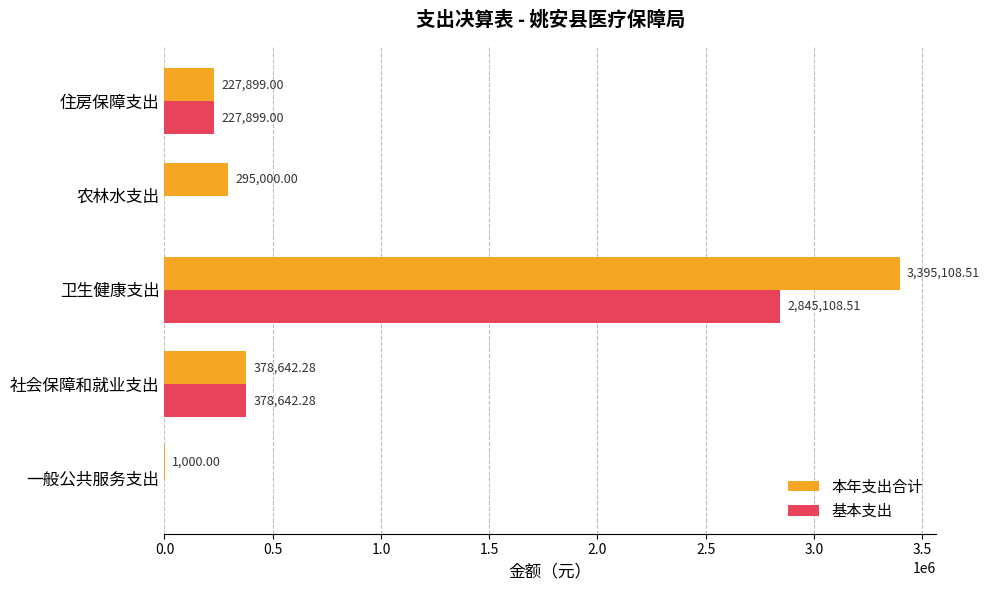

What is the sum of the 基本支出 values at 卫生健康支出 and 住房保障支出?

3073007.5